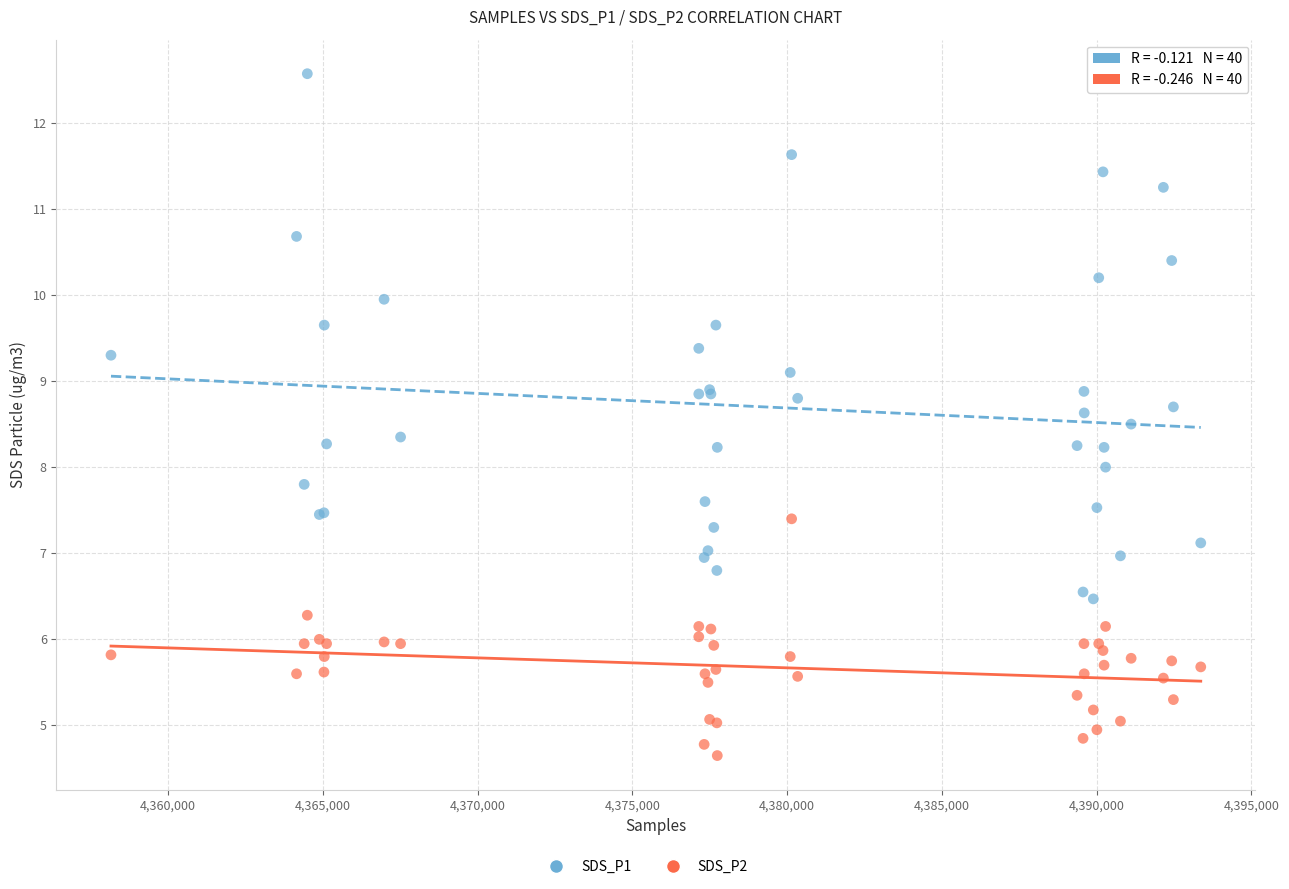

Which series has the widest spread of Y values?

SDS_P1